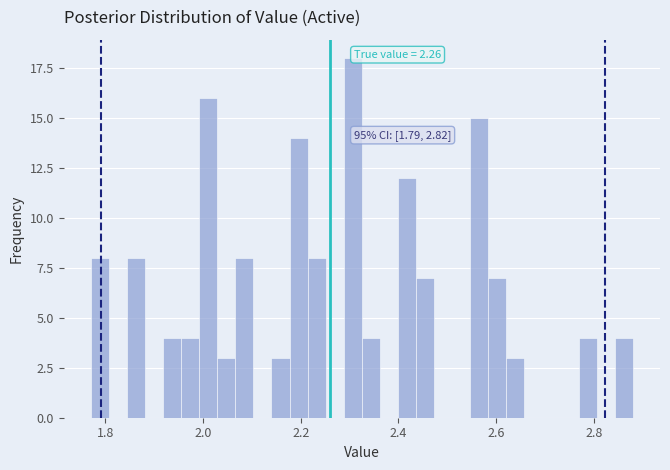

Read against the x-axis, roughly where is the centre of the tallest bar?

2.30